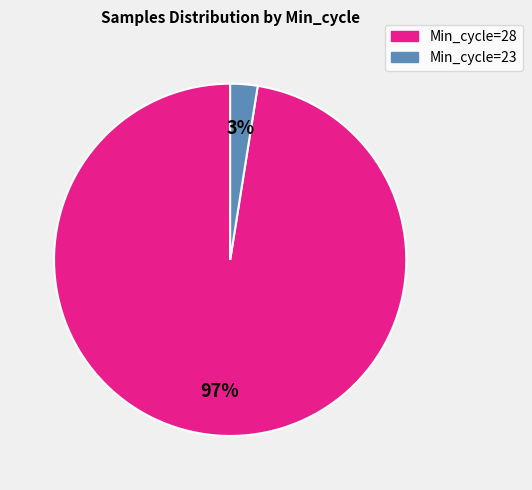

Combined, do Min_cycle=23 and Min_cycle=28 account for over 50%?

Yes